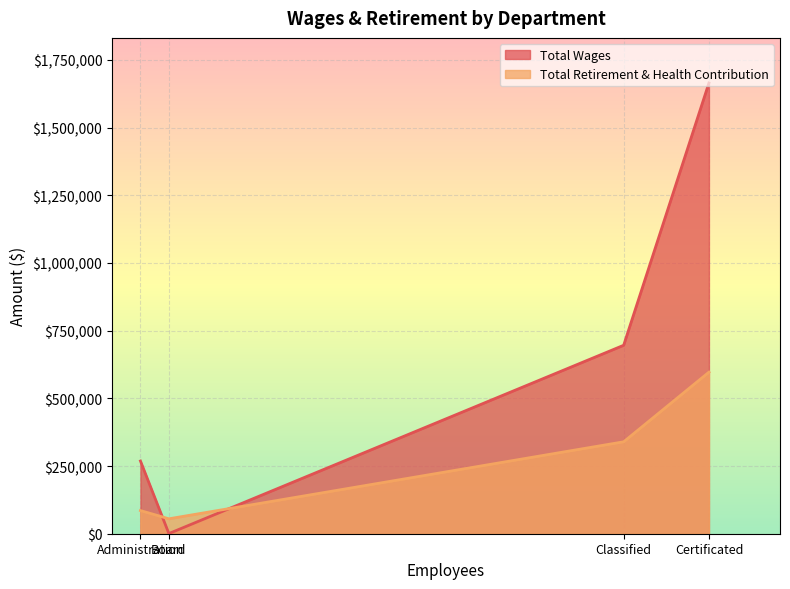

Where do Total Wages and Total Retirement & Health Contribution first cross each other?

Administration and Board